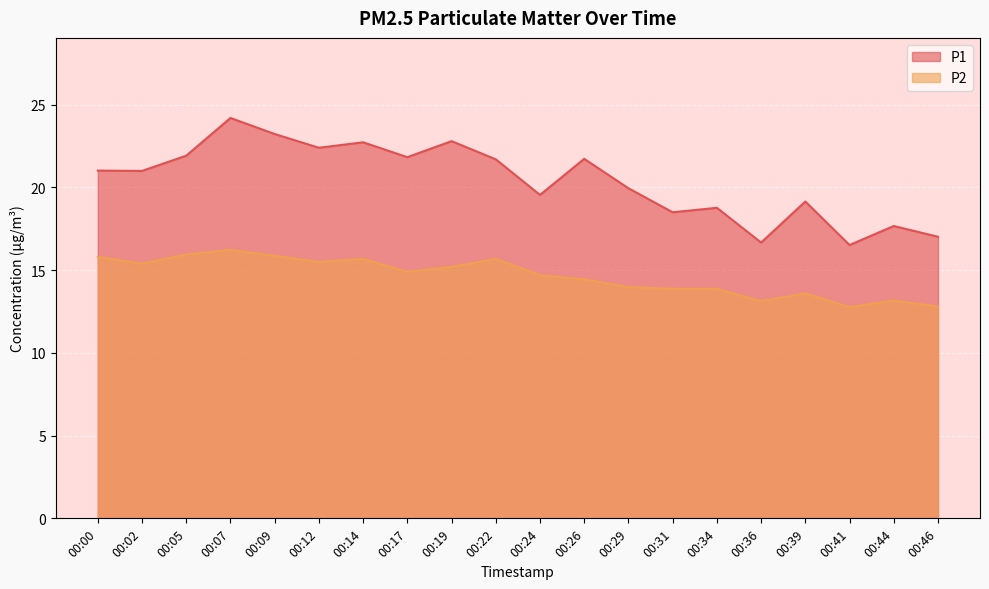

Is it true that P1 equals 16.5 at 00:41?

True